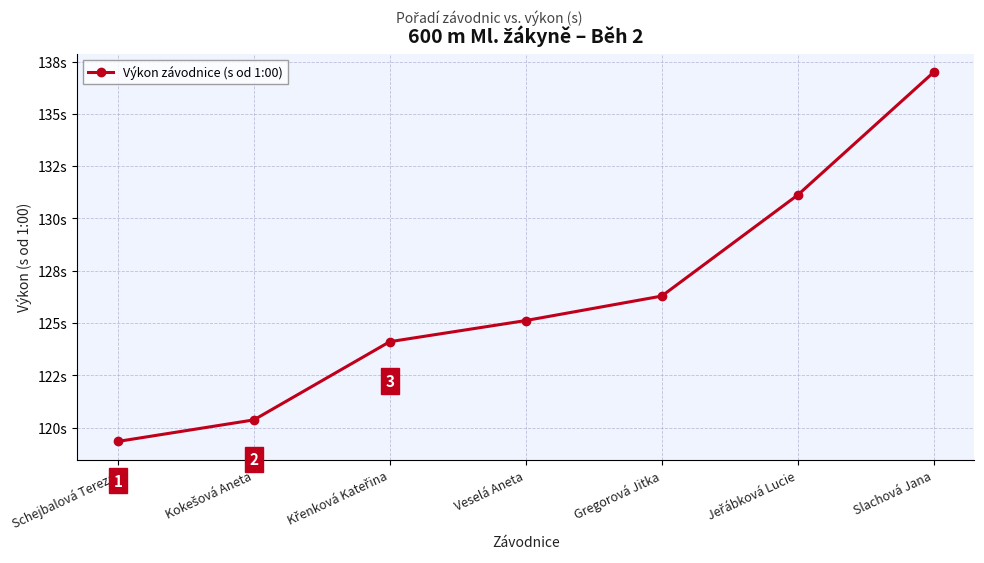

What is the change in value from Veselá Aneta to Gregorová Jitka?

+1.2